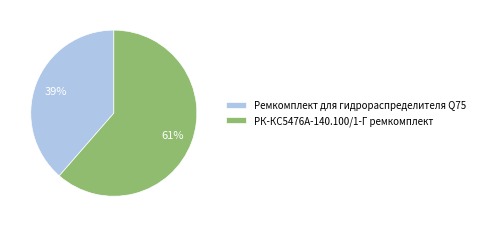

Does any single category account for the majority?

Yes